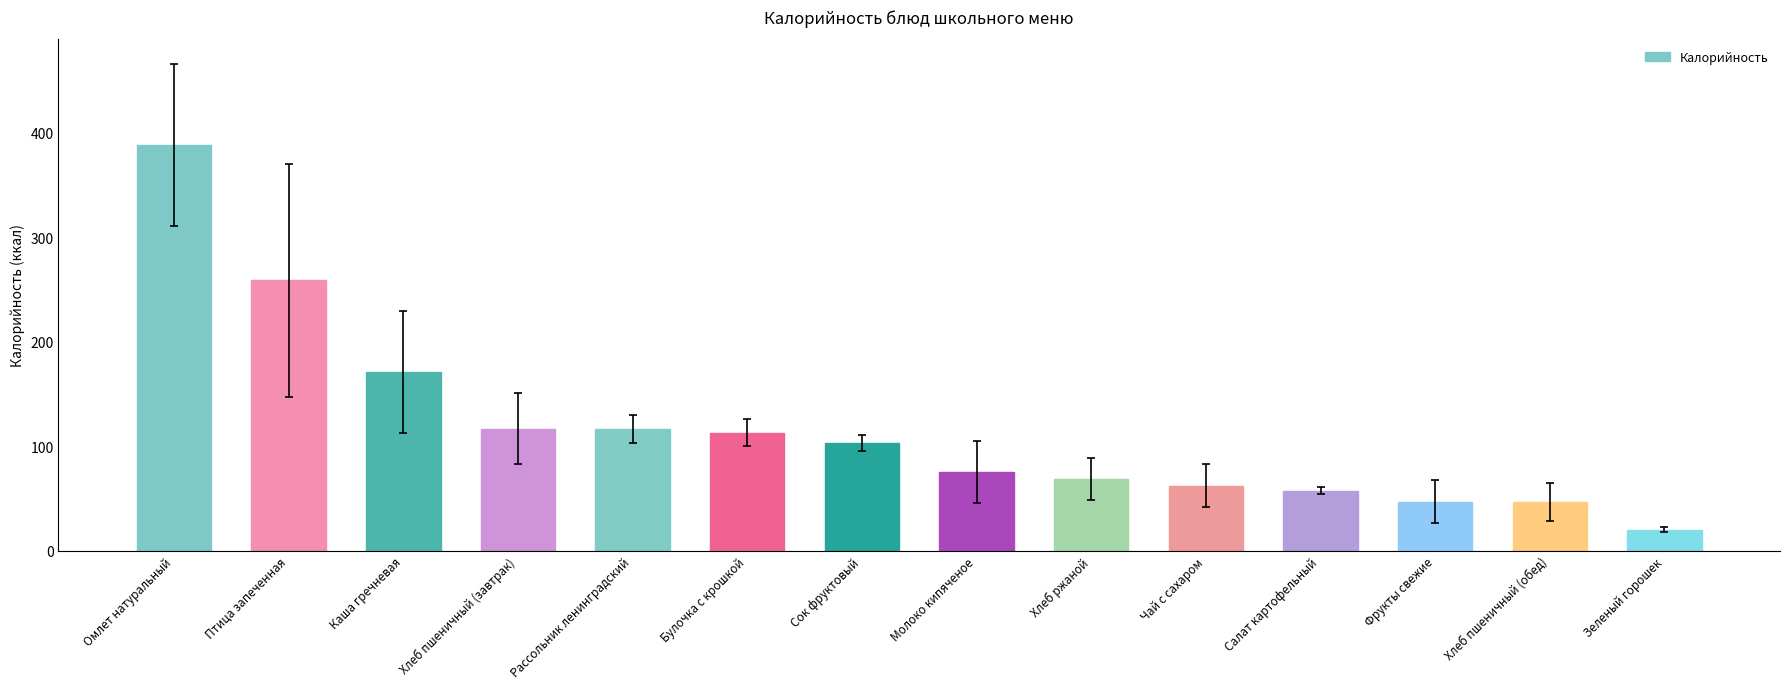

The chart shows a value of 113.0 at Булочка с крошкой. True or false?

True